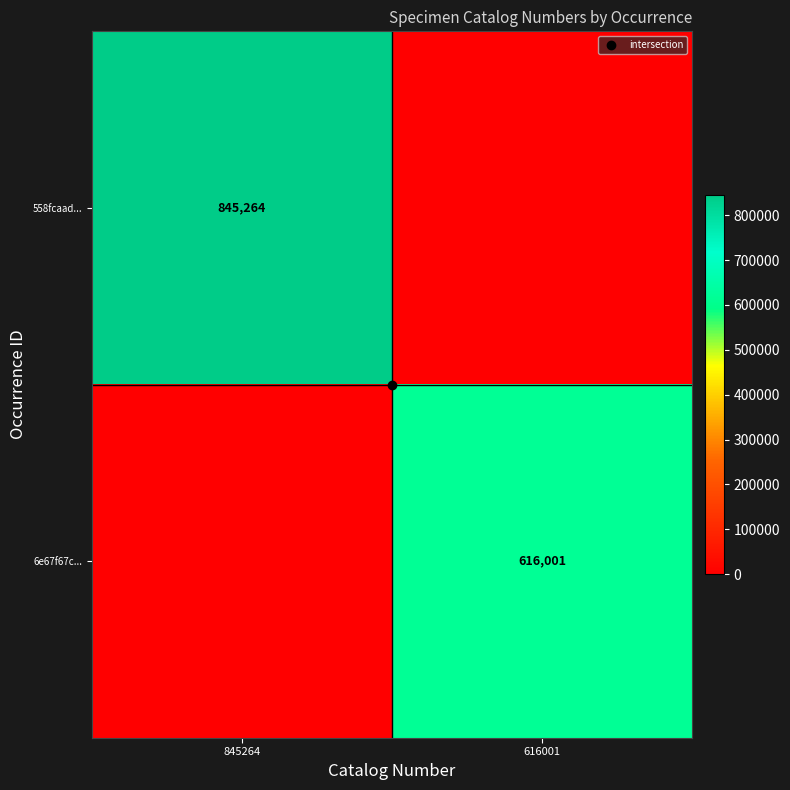

How many distinct data groups are displayed?

2